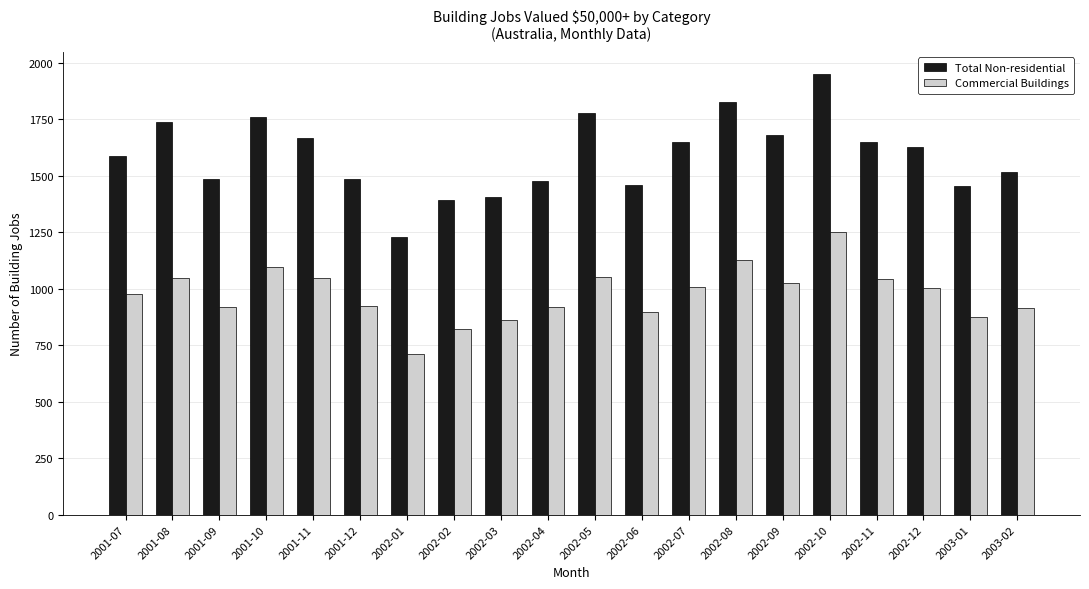

True or false: Total Non-residential has a value of 2172 at 2001-11.

False